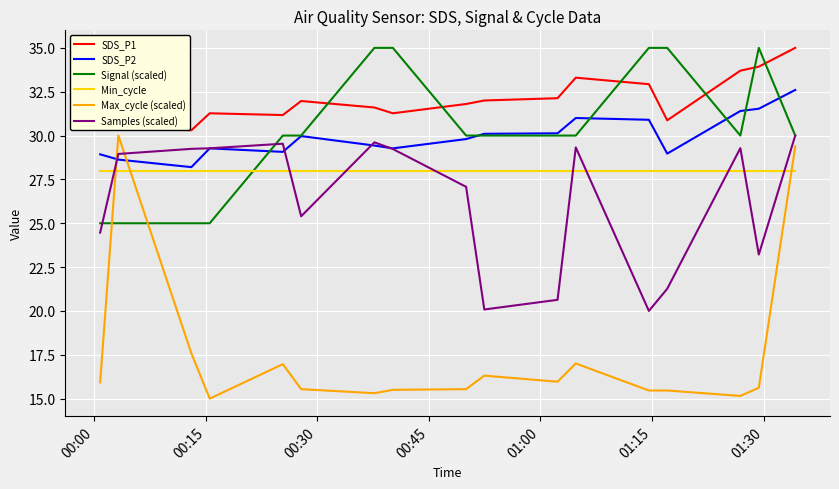

What is the greatest value displayed?

35.0